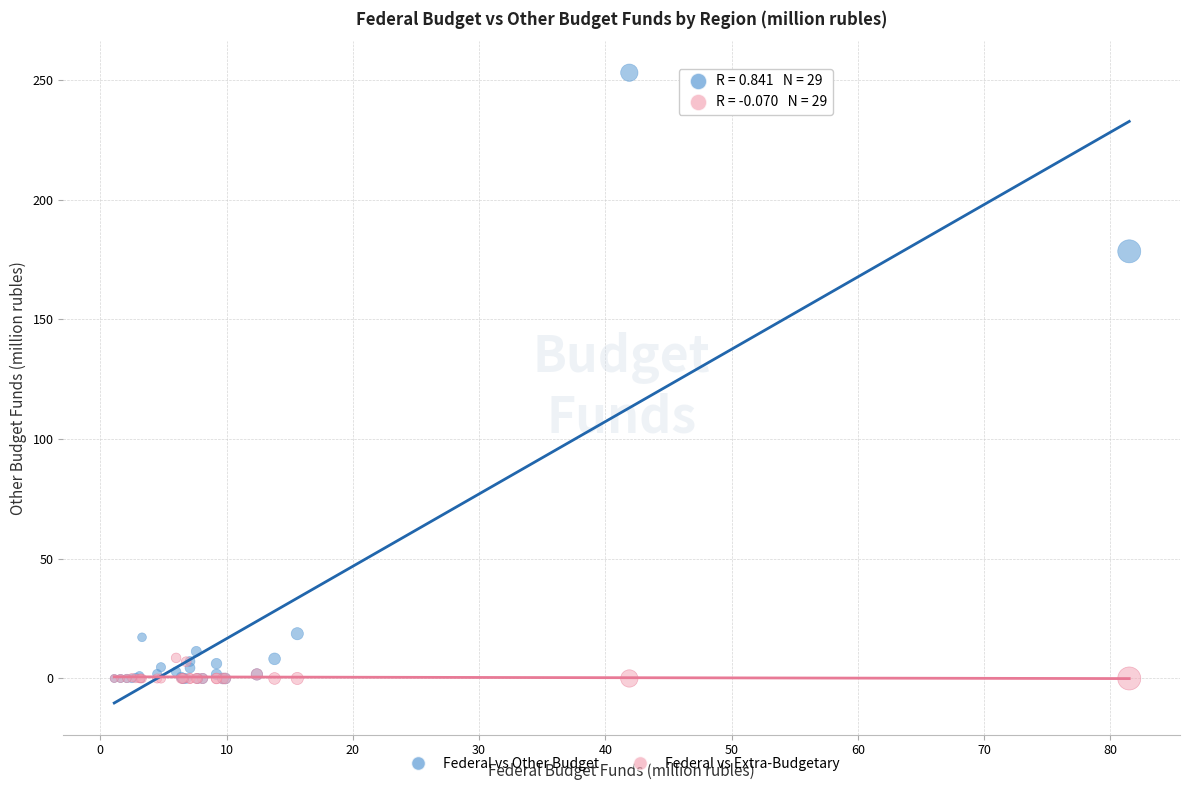

In the Federal vs Other Budget series, what Y value is closest to 126?

178.4